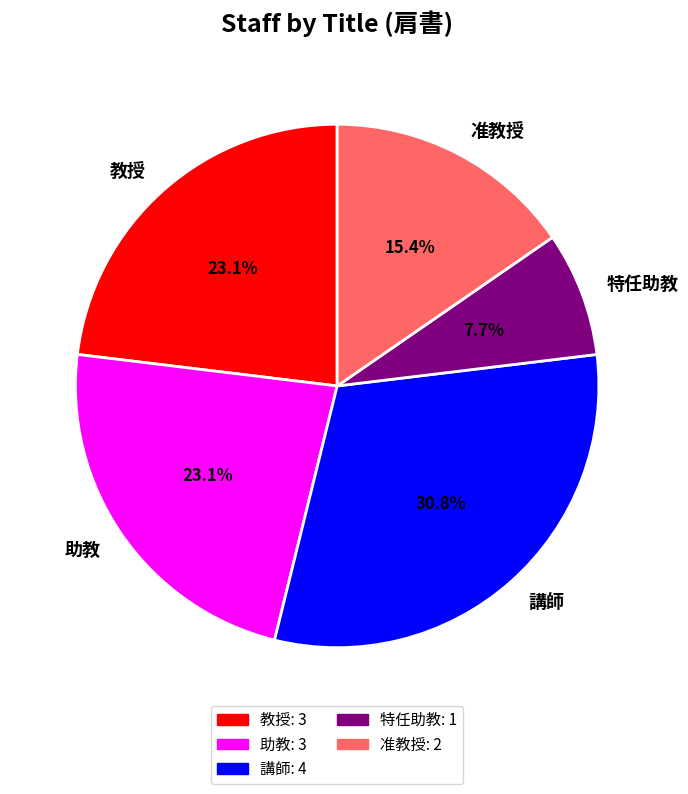

To the nearest percent, what percentage of the pie is 助教?

23%